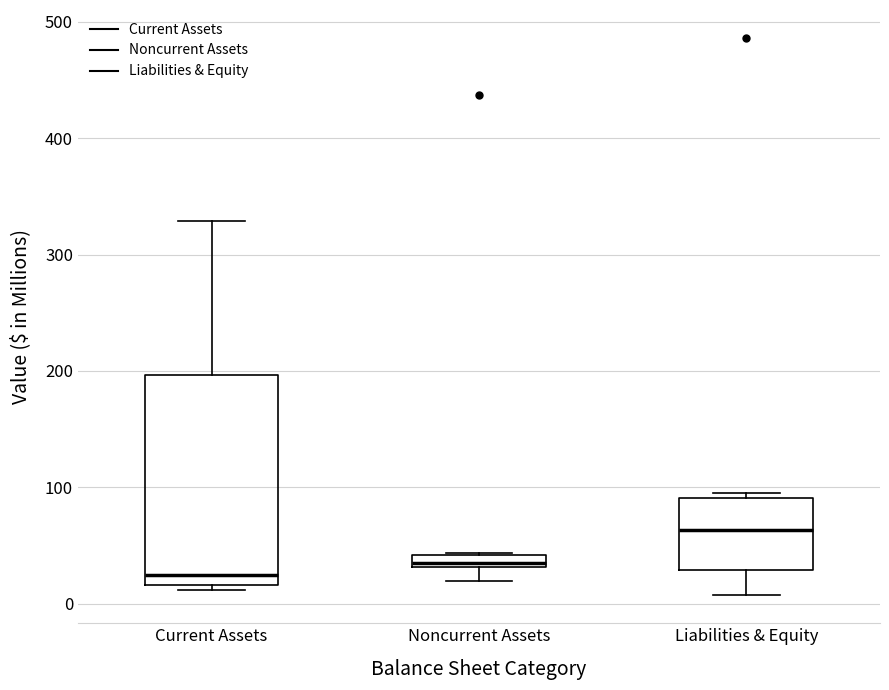

Which box has the lowest median line?

Current Assets